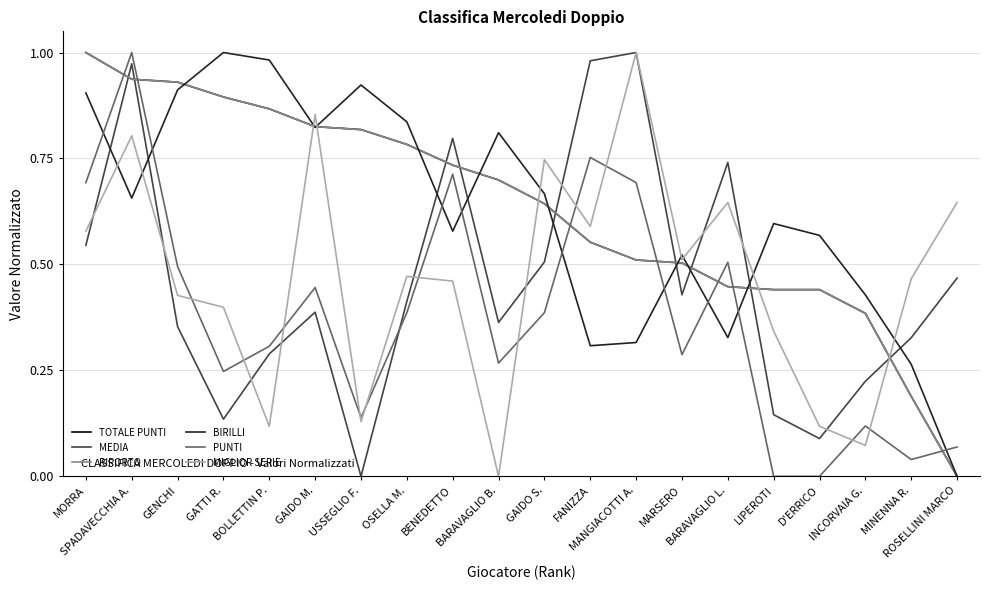

What is the sum of all TOTALE PUNTI values?

12.6